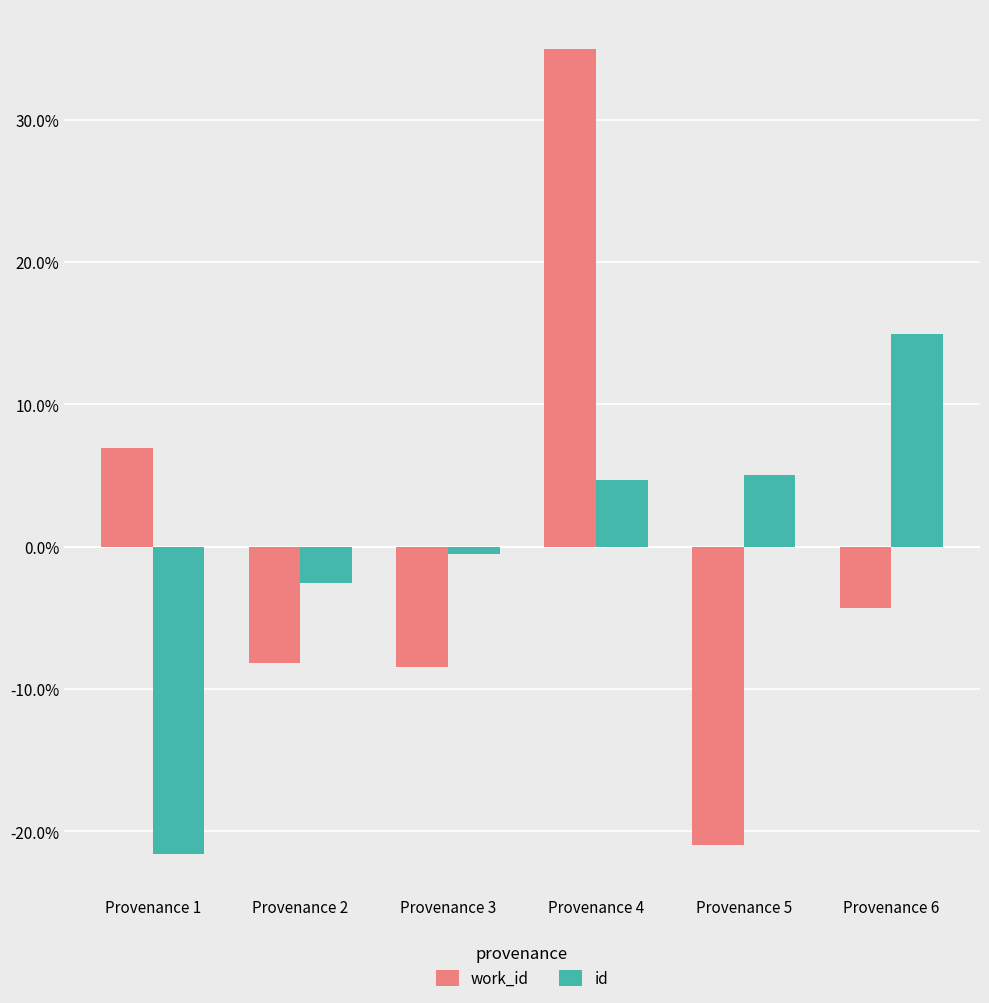

List the series in order of their peak value, lowest first.

id, work_id